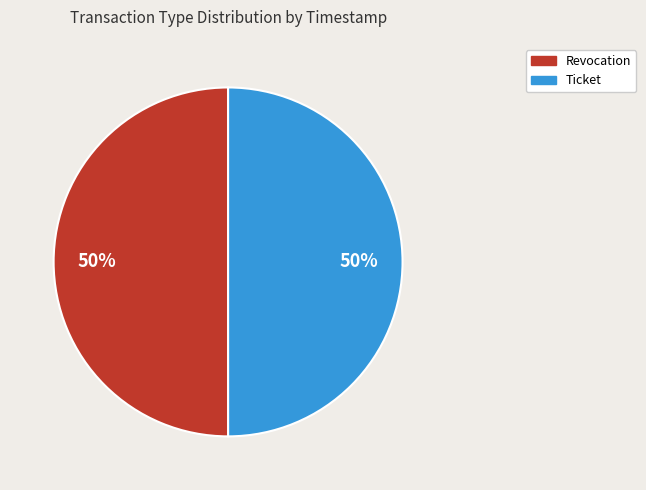

The Ticket slice represents 57% of the pie. True or false?

False